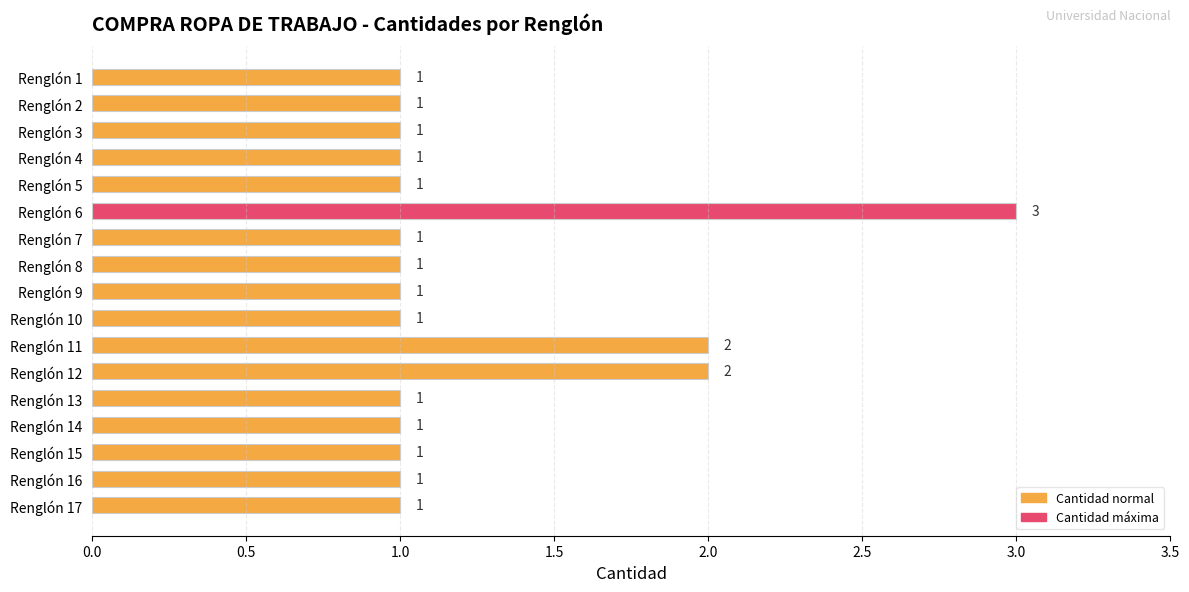

Count the number of data series in this chart.

1